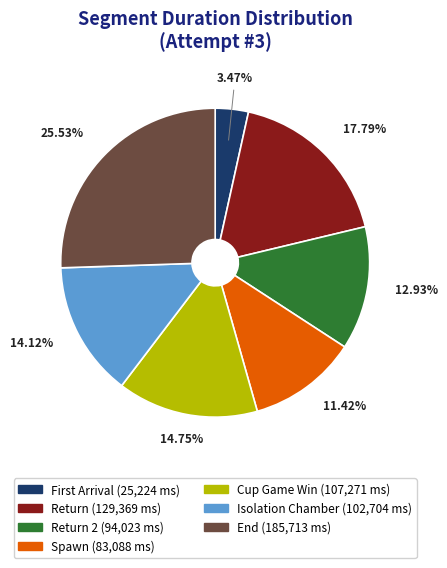

Is there a majority slice in this chart?

No